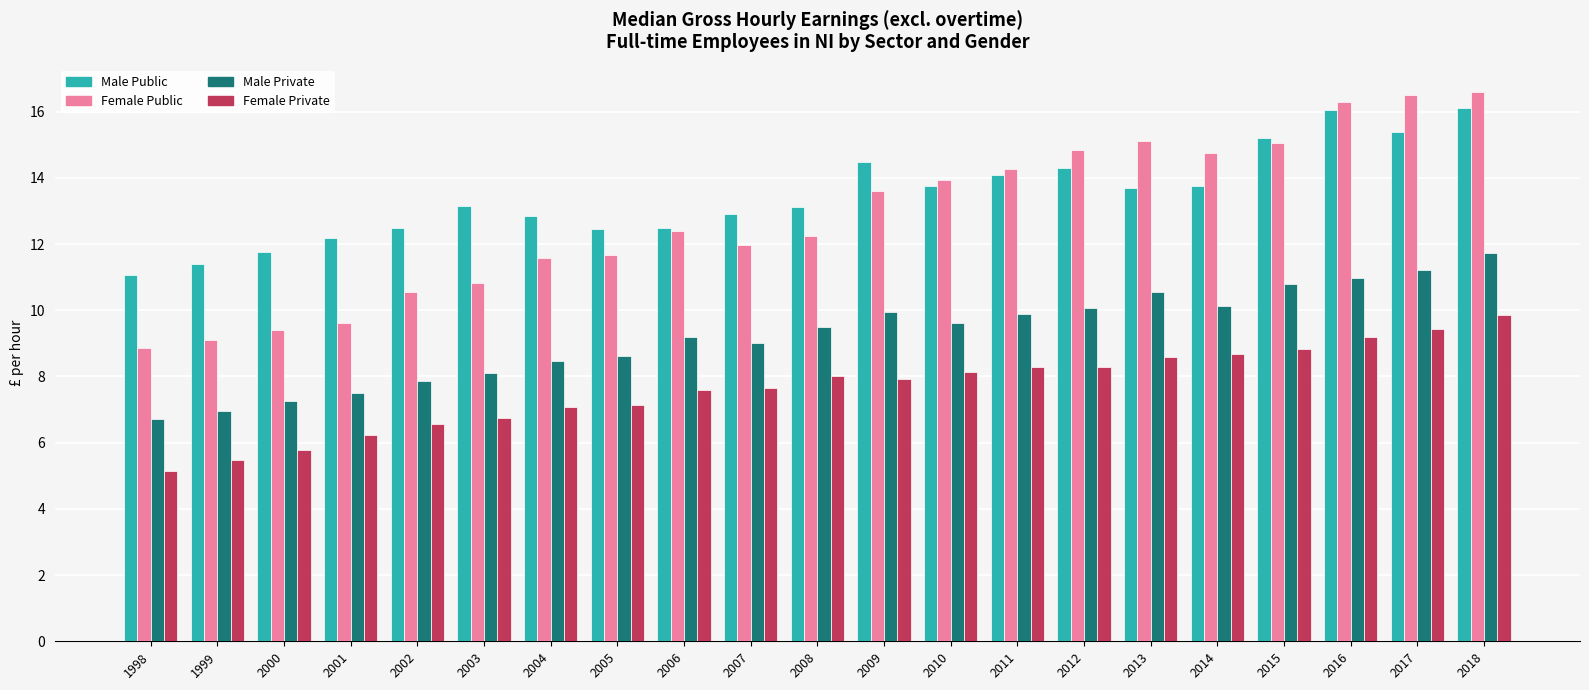

How many bars are there in total?

84